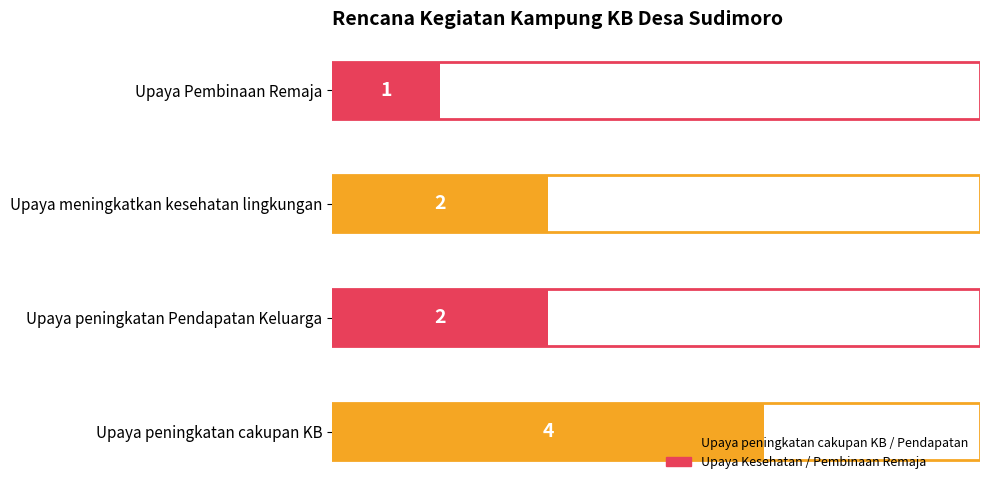

Approximately how many times larger is the value at Upaya peningkatan cakupan KB compared to Upaya Pembinaan Remaja?

4.0